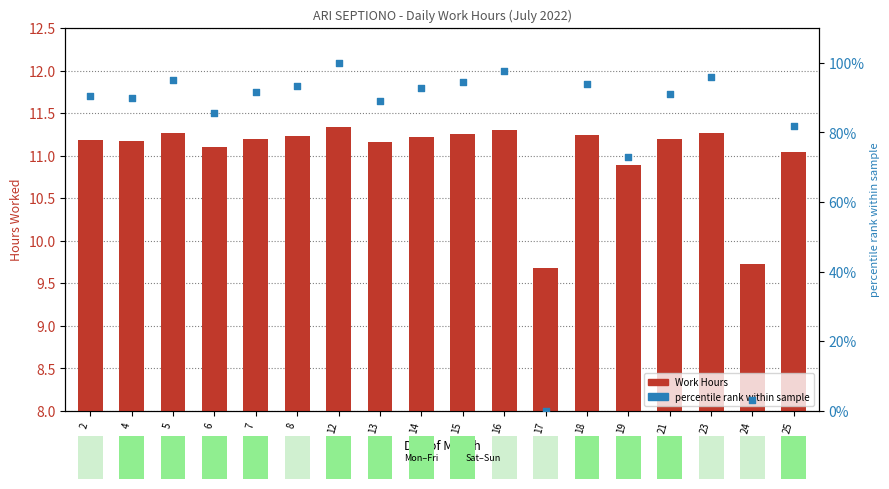

Is the value of Work Hours at 15 greater than the value of percentile rank within sample at 21?

No